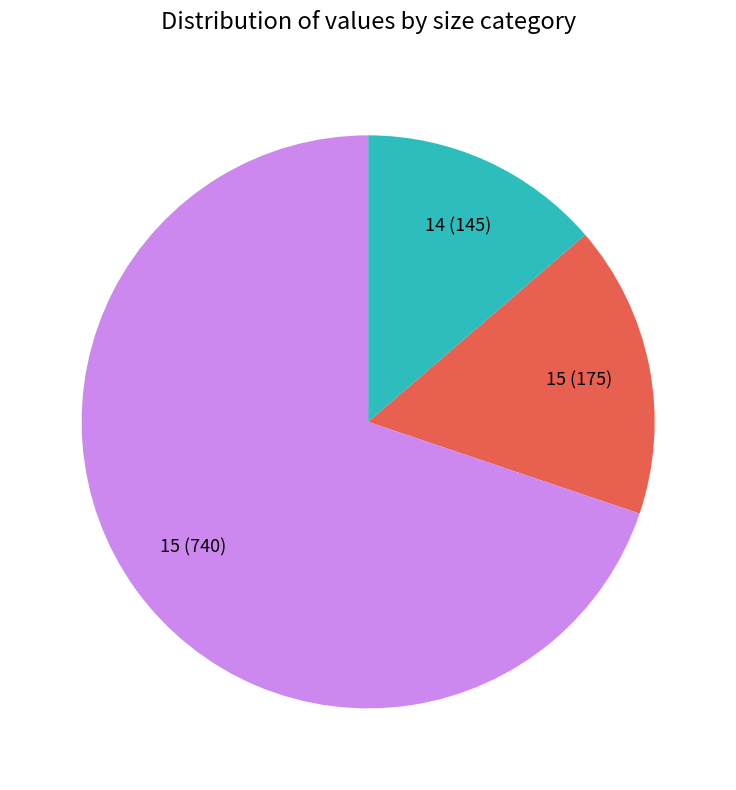

Does 15 (740) account for over 50% of the chart?

Yes